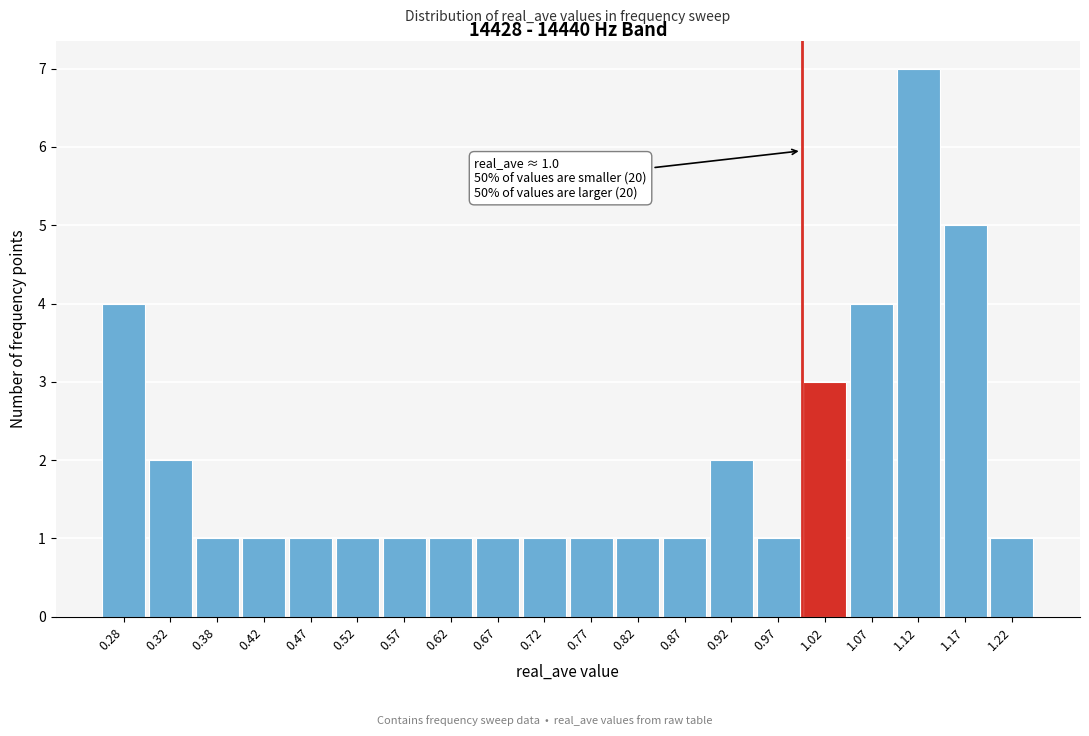

Over which range of the x-axis is the bar tallest?

1.10 to 1.15